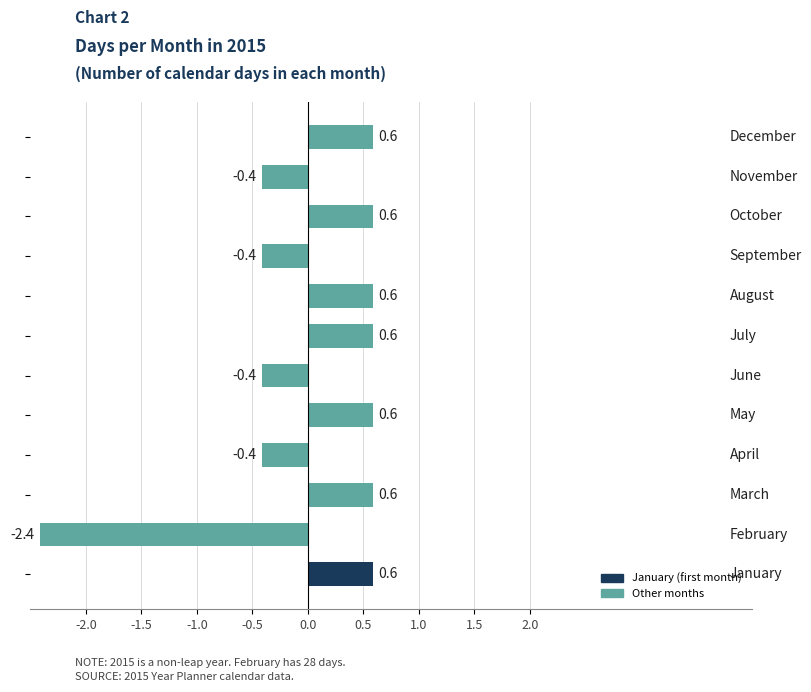

How many data points does each series have?

12